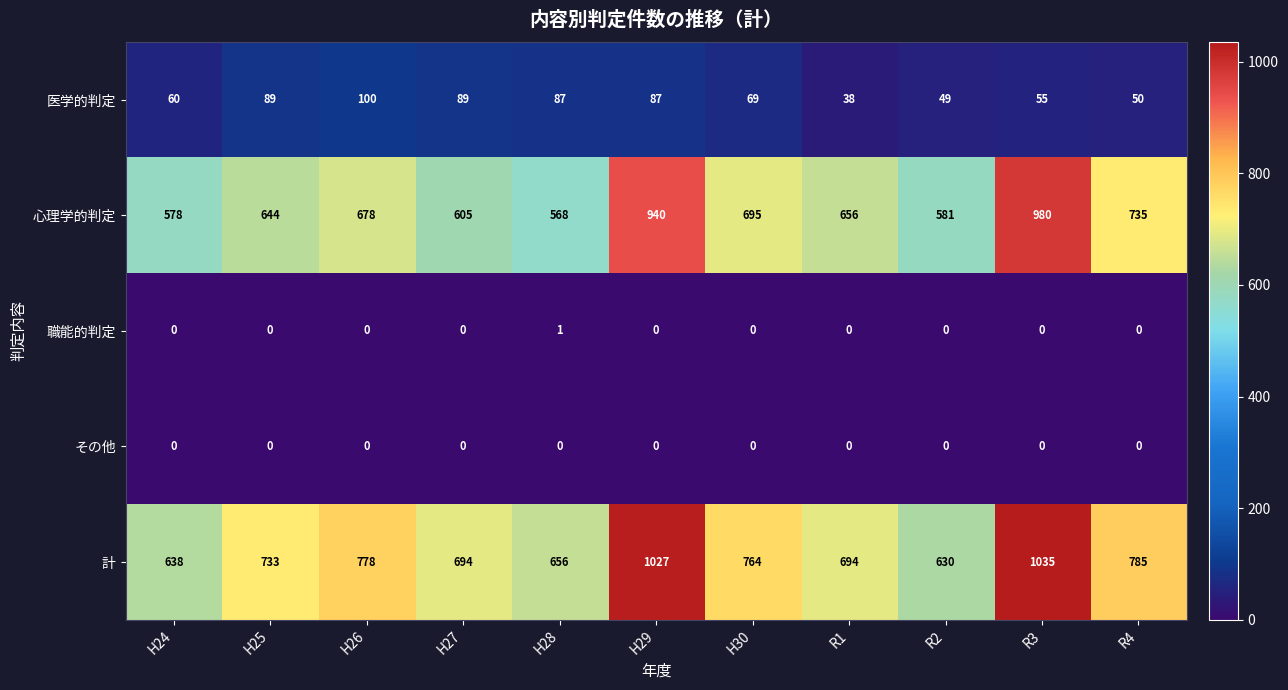

Which series has the largest total across all categories?

計